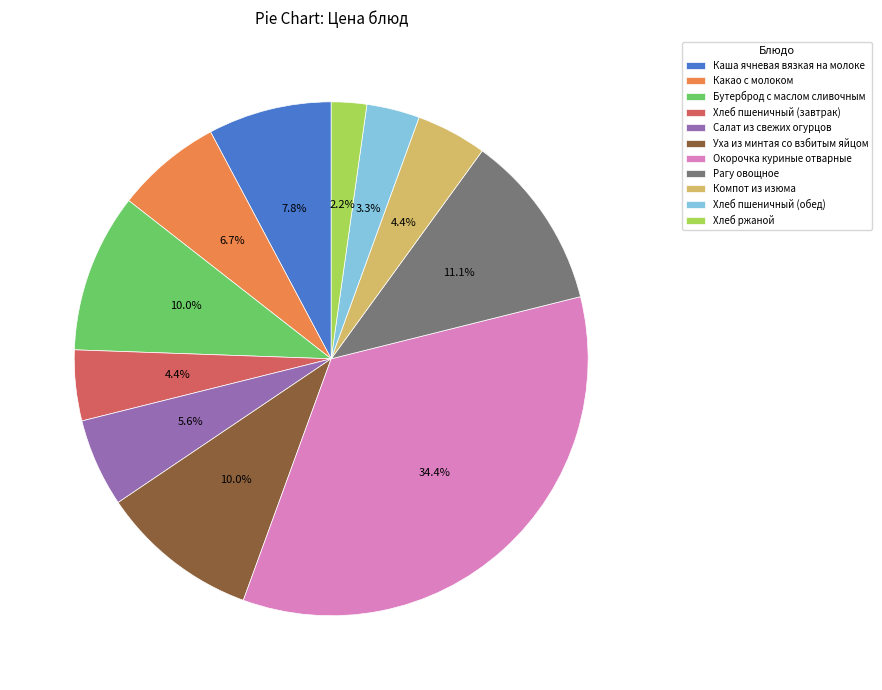

How many slices are in this pie chart?

11